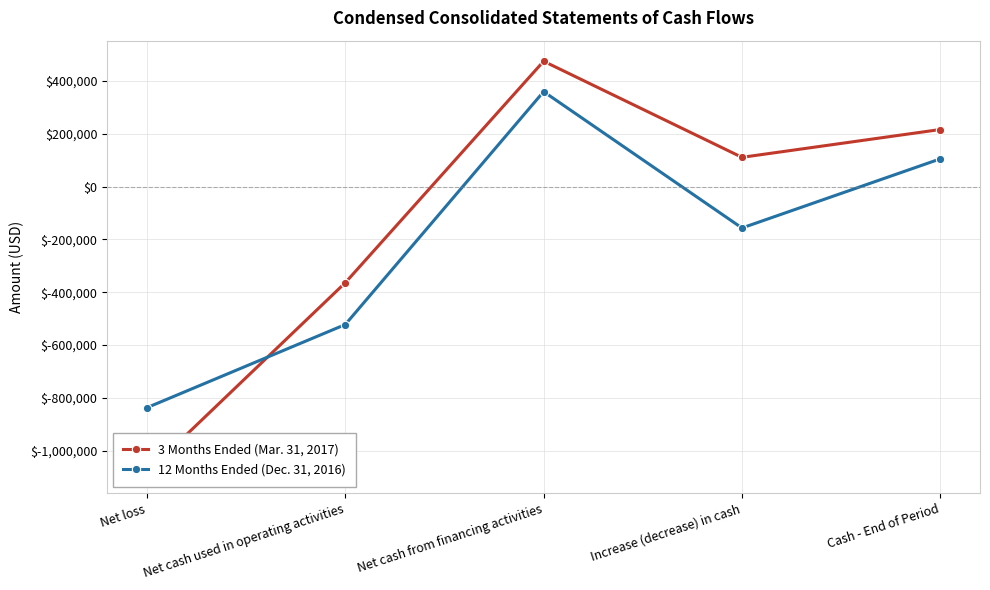

What is the label of the 4th point from the right?

Net cash used in operating activities